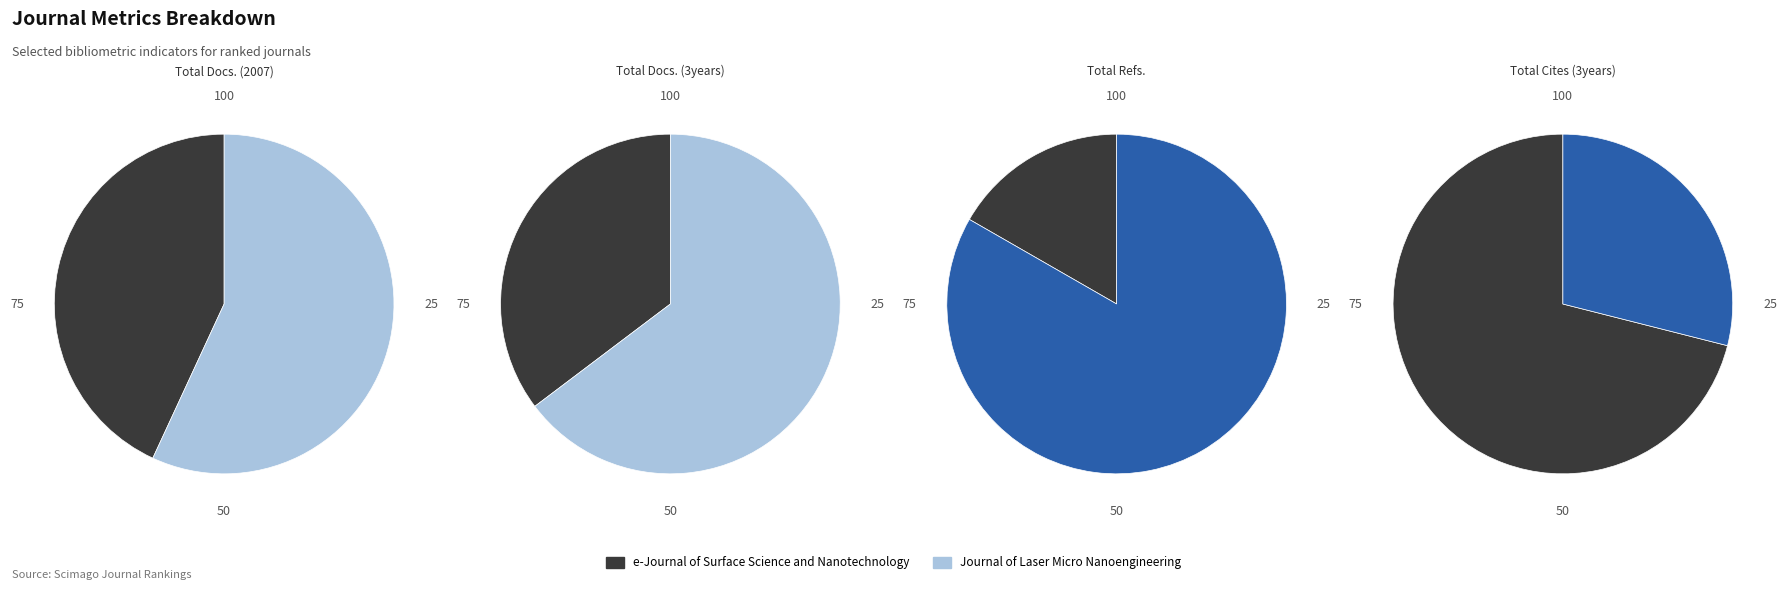

Is e-Journal of Surface Science and Nanotechnology the majority of the pie?

No